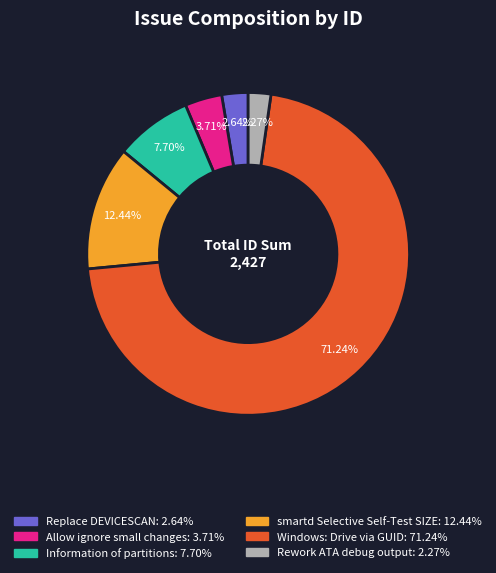

Is the sum of smartd Selective Self-Test SIZE and Windows: Drive via GUID greater than half?

Yes